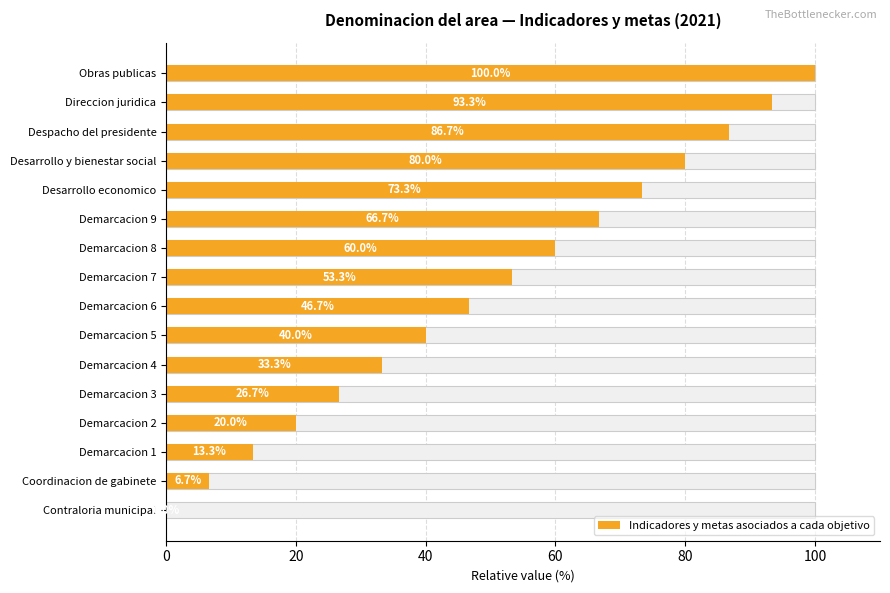

Is it true that the value at Obras publicas is 100.0?

True